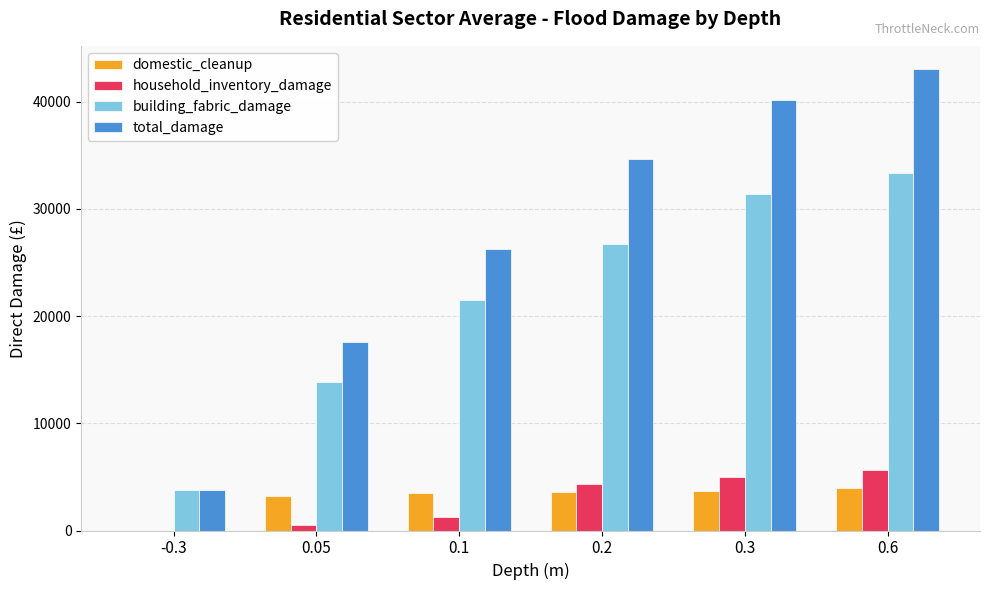

The value of total_damage at 0.3 is 40176. True or false?

True